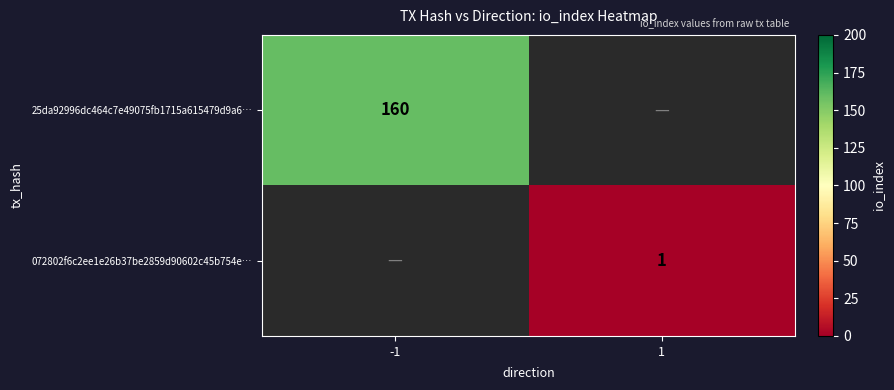

Is it true that 25da92996dc464c7e49075fb1715a615479d9a6… equals 160 at -1?

True